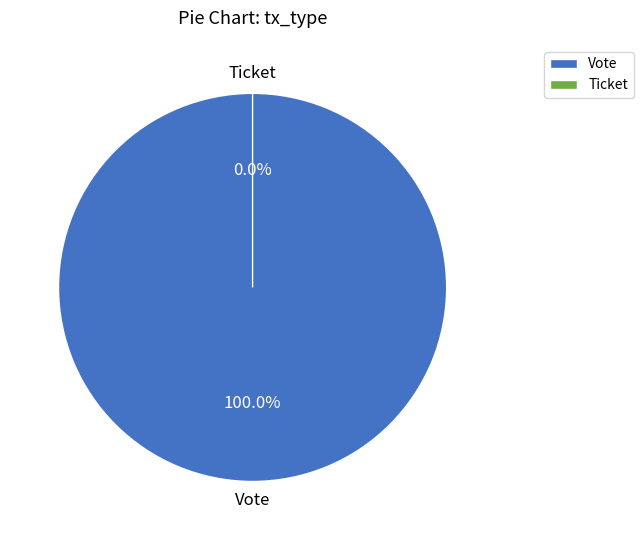

Count the number of slices in the pie.

2